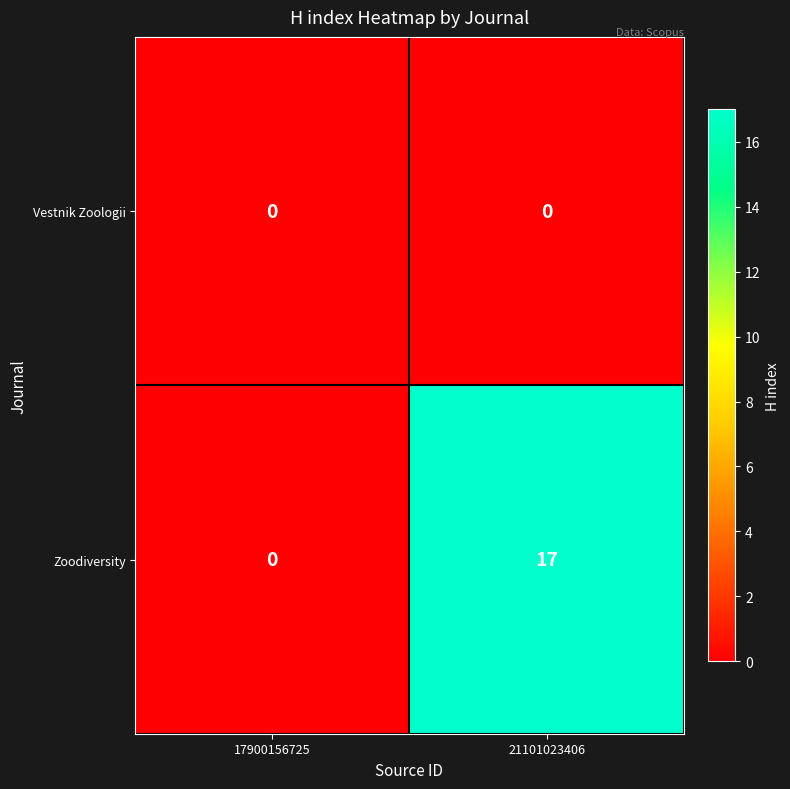

What is the sum of the Zoodiversity values at 21101023406 and 17900156725?

17